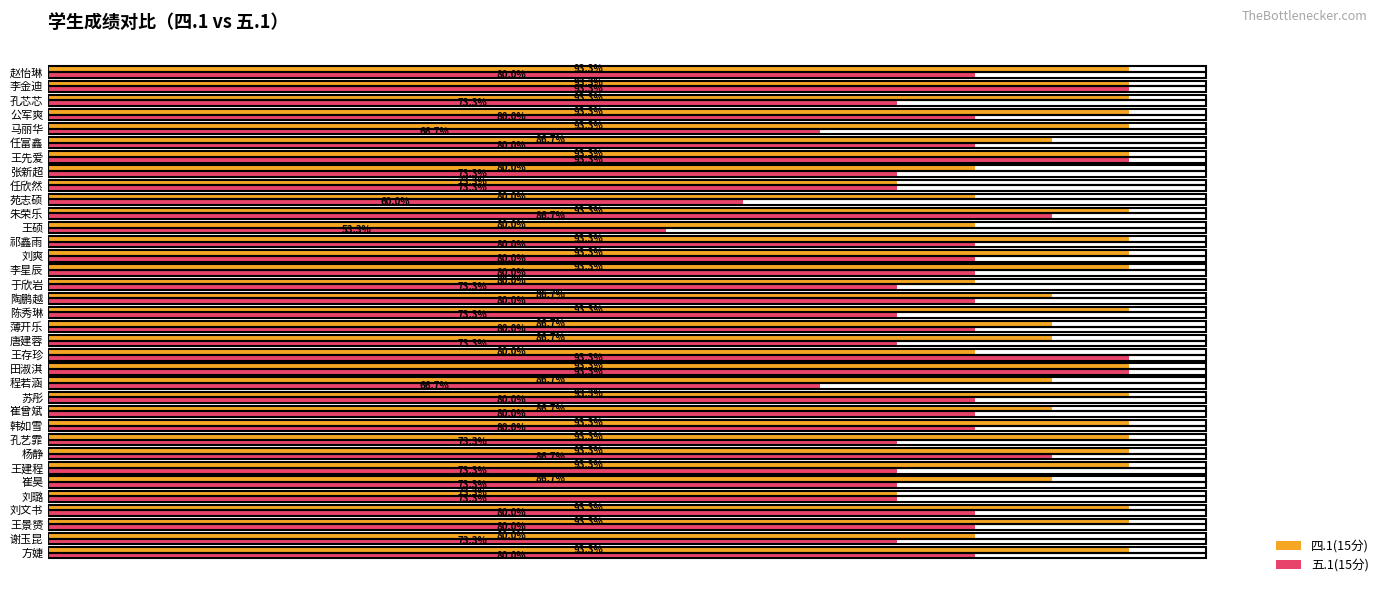

Which series has the widest spread of values?

五.1(15分)